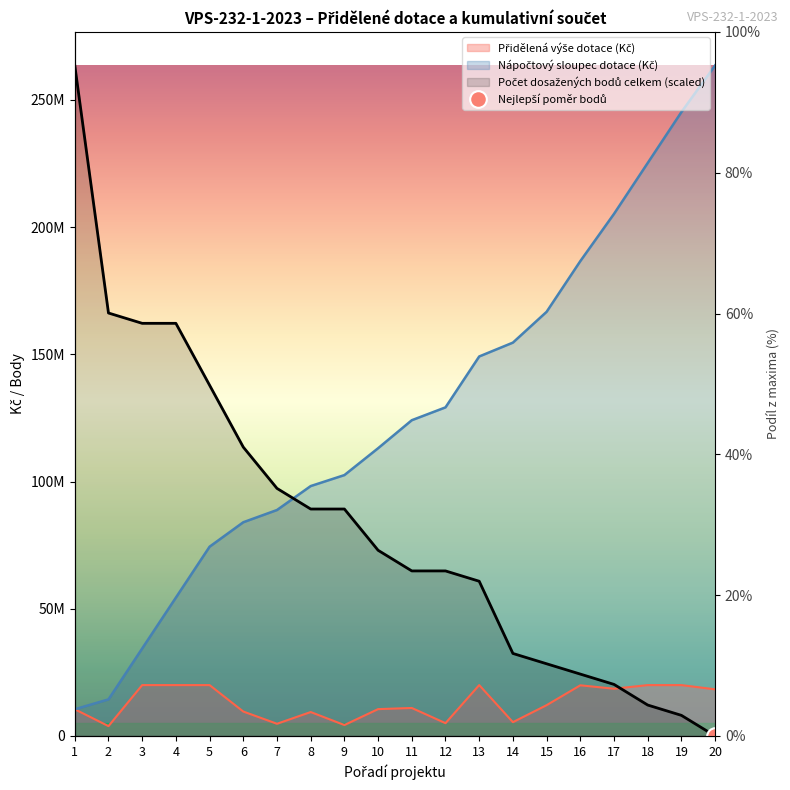

What is the sum of the Přidělená výše dotace (Kč) values at 3 and 15?

32110816.0